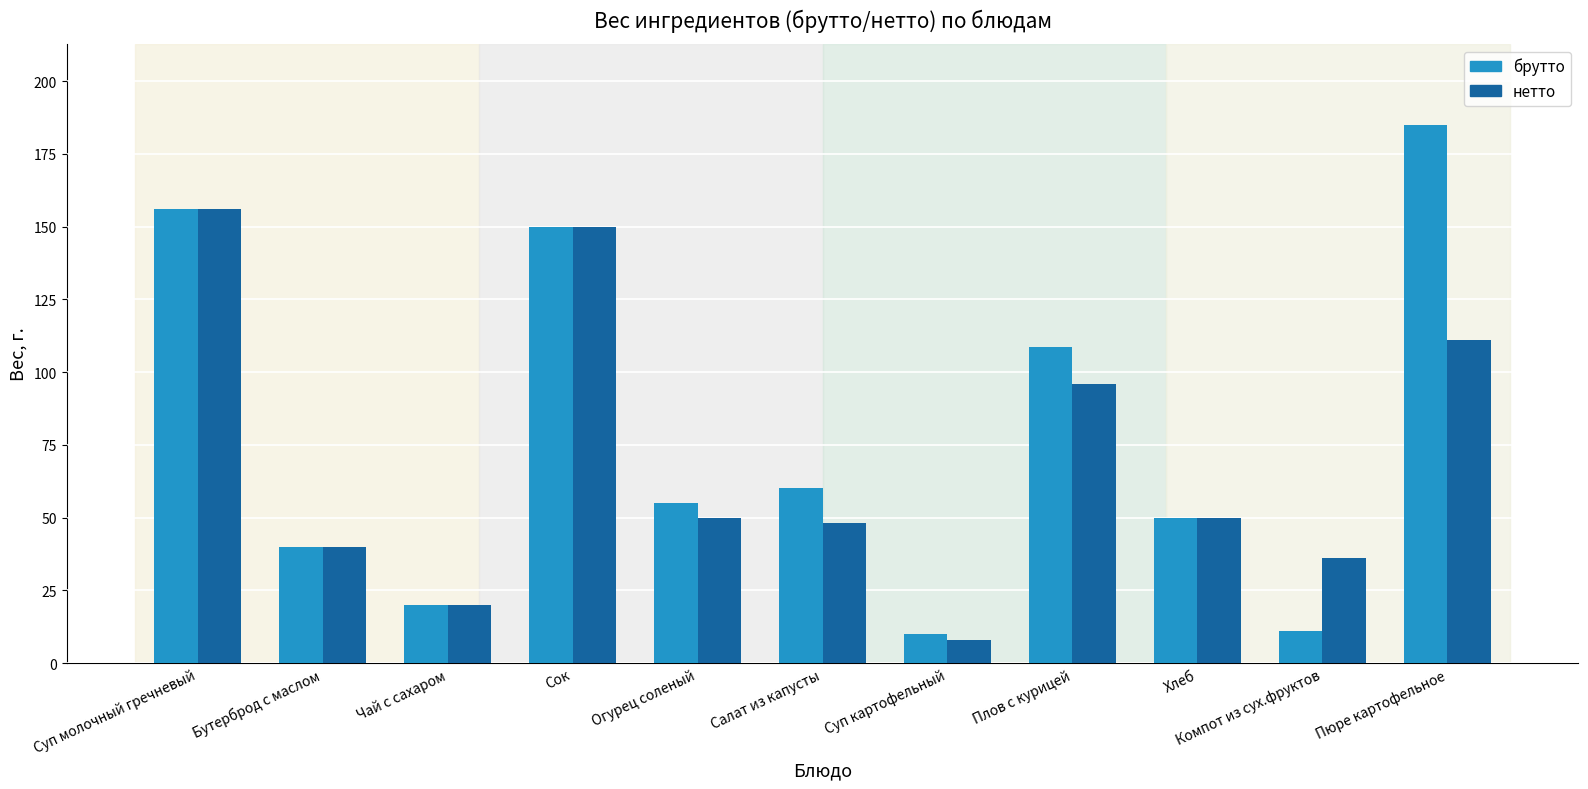

What is the difference between the нетто values at Пюре картофельное and Суп молочный гречневый?

45.1